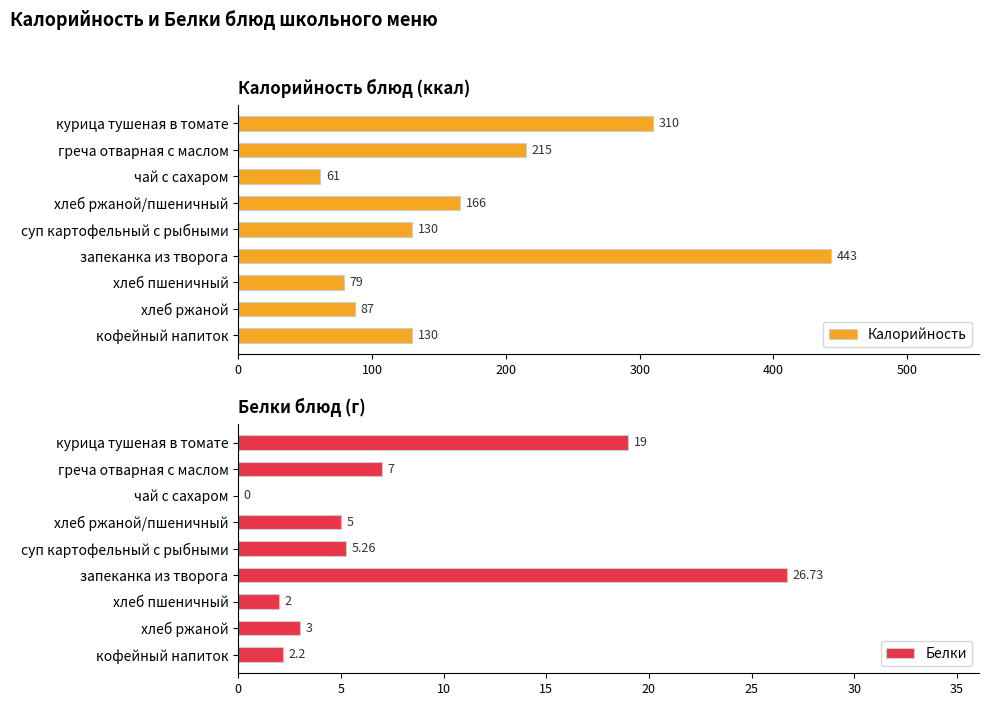

The Калорийность series shows 49.3 at суп картофельный с рыбными. True or false?

False